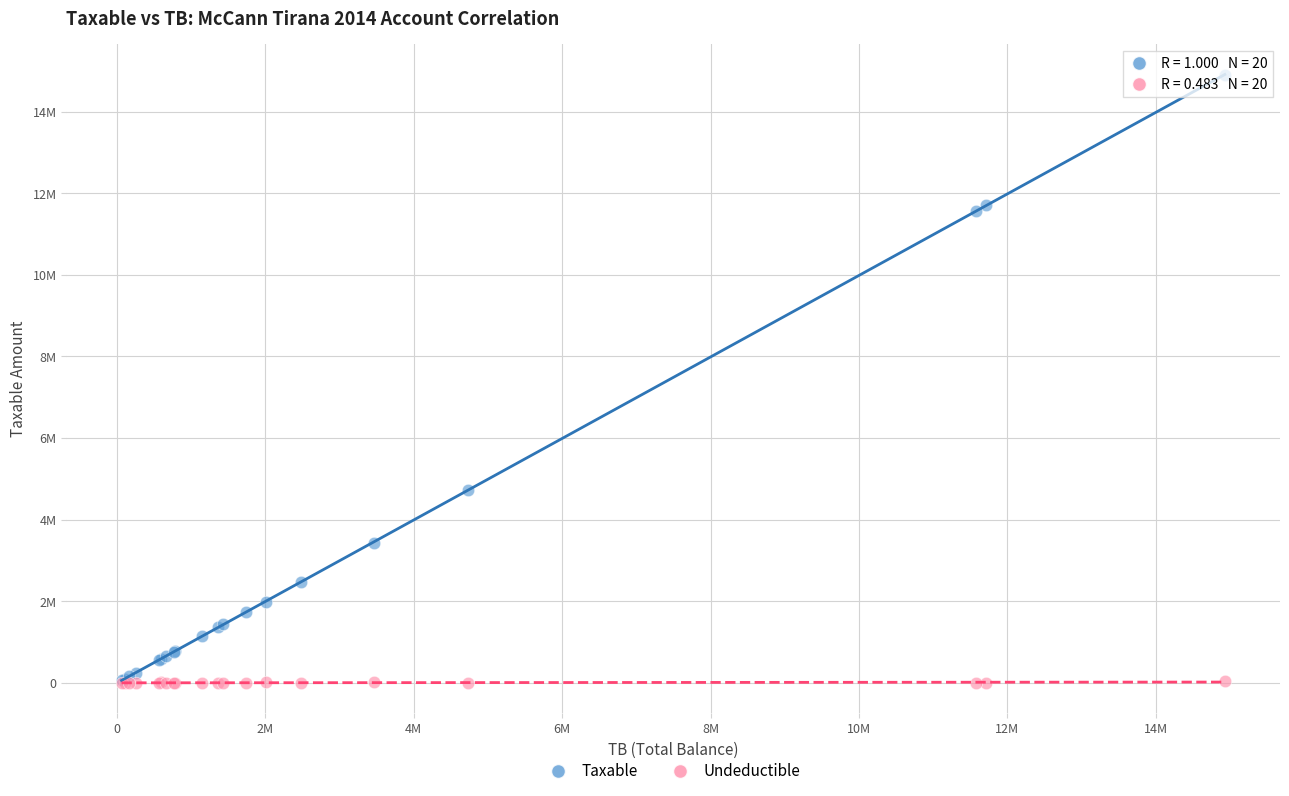

What are all the series names shown in the legend?

Taxable, Undeductible